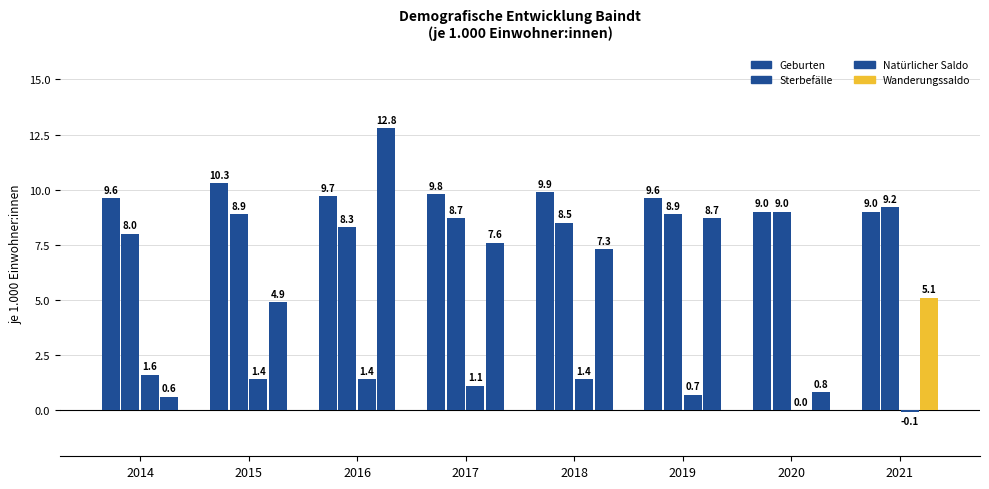

What is the average value of the Sterbefälle series?

8.7